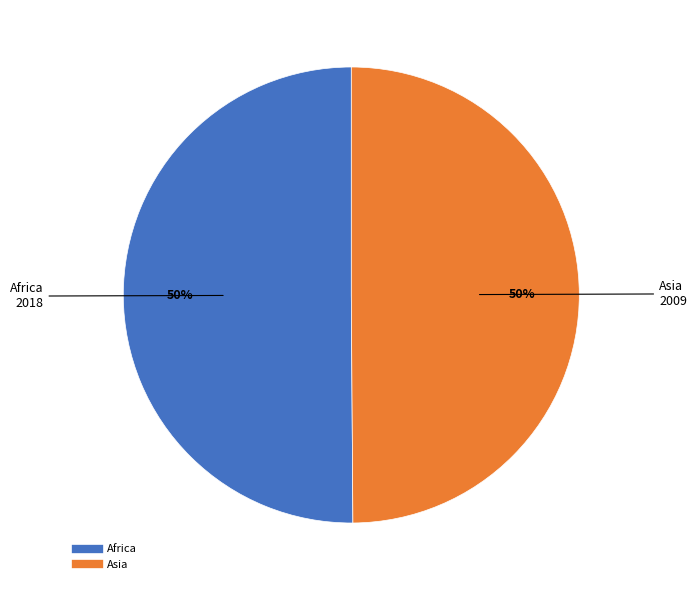

To the nearest percent, what is the combined percentage of Africa and Asia?

100%